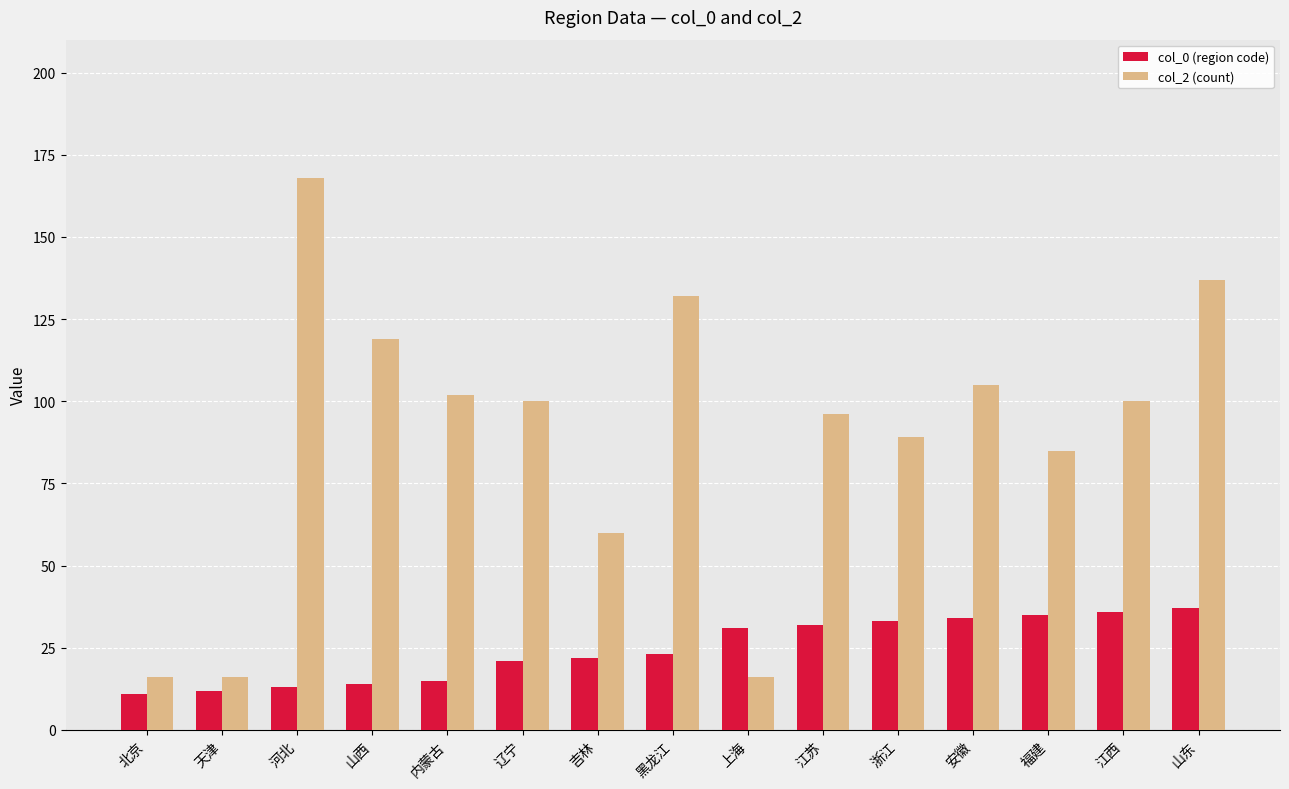

What is the label of the 12th bar from the left?

安徽